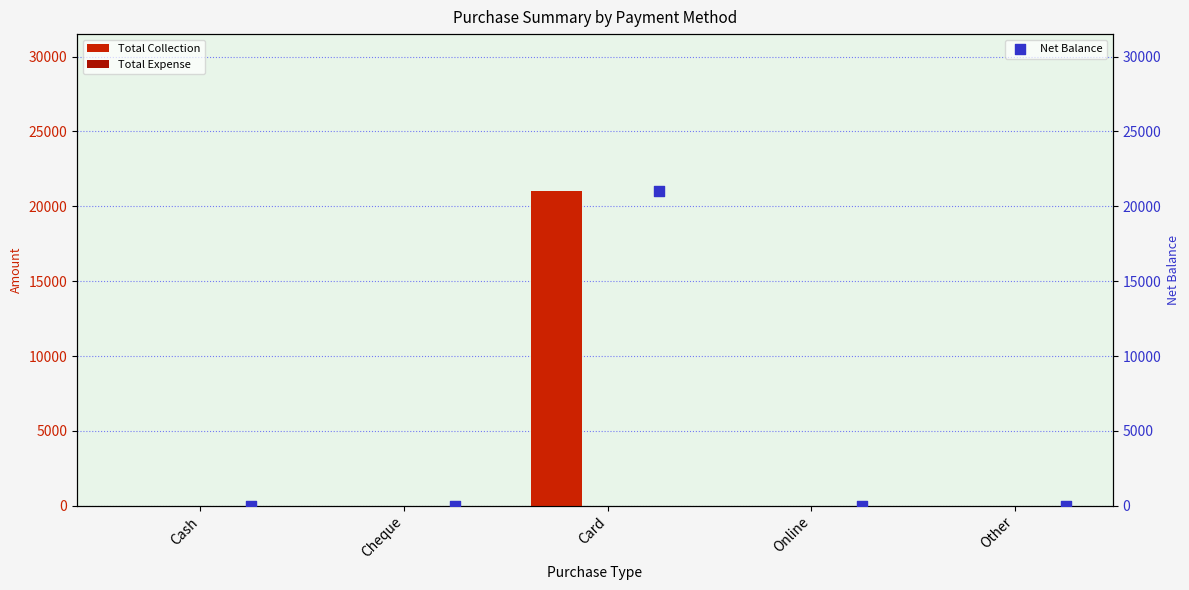

At how many categories does at least one series exceed 7968?

1